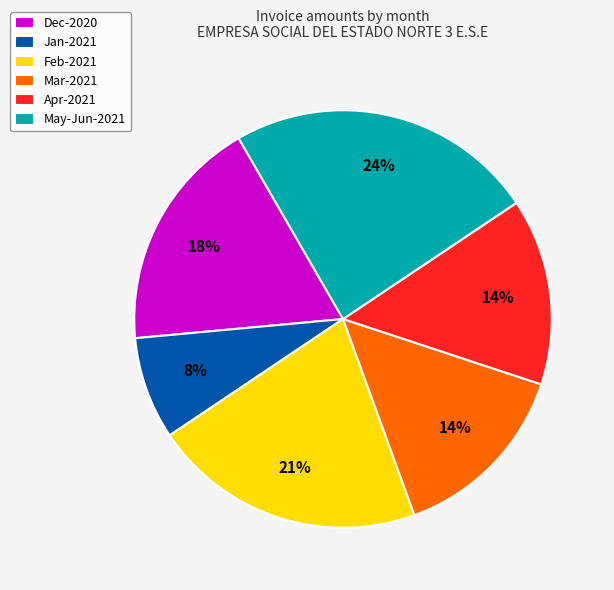

Combined, do Mar-2021 and Feb-2021 account for over 50%?

No